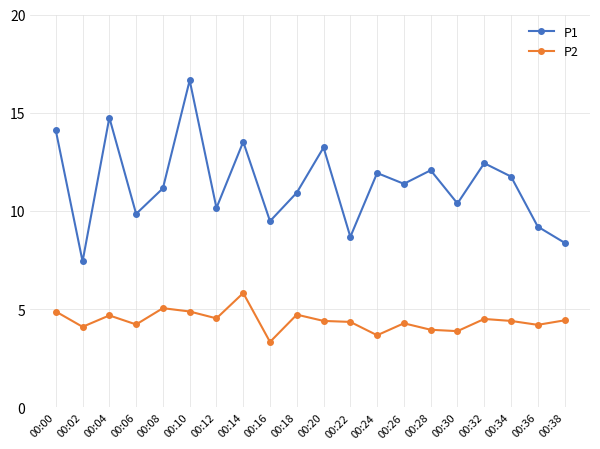

How many lines are shown in the chart?

2